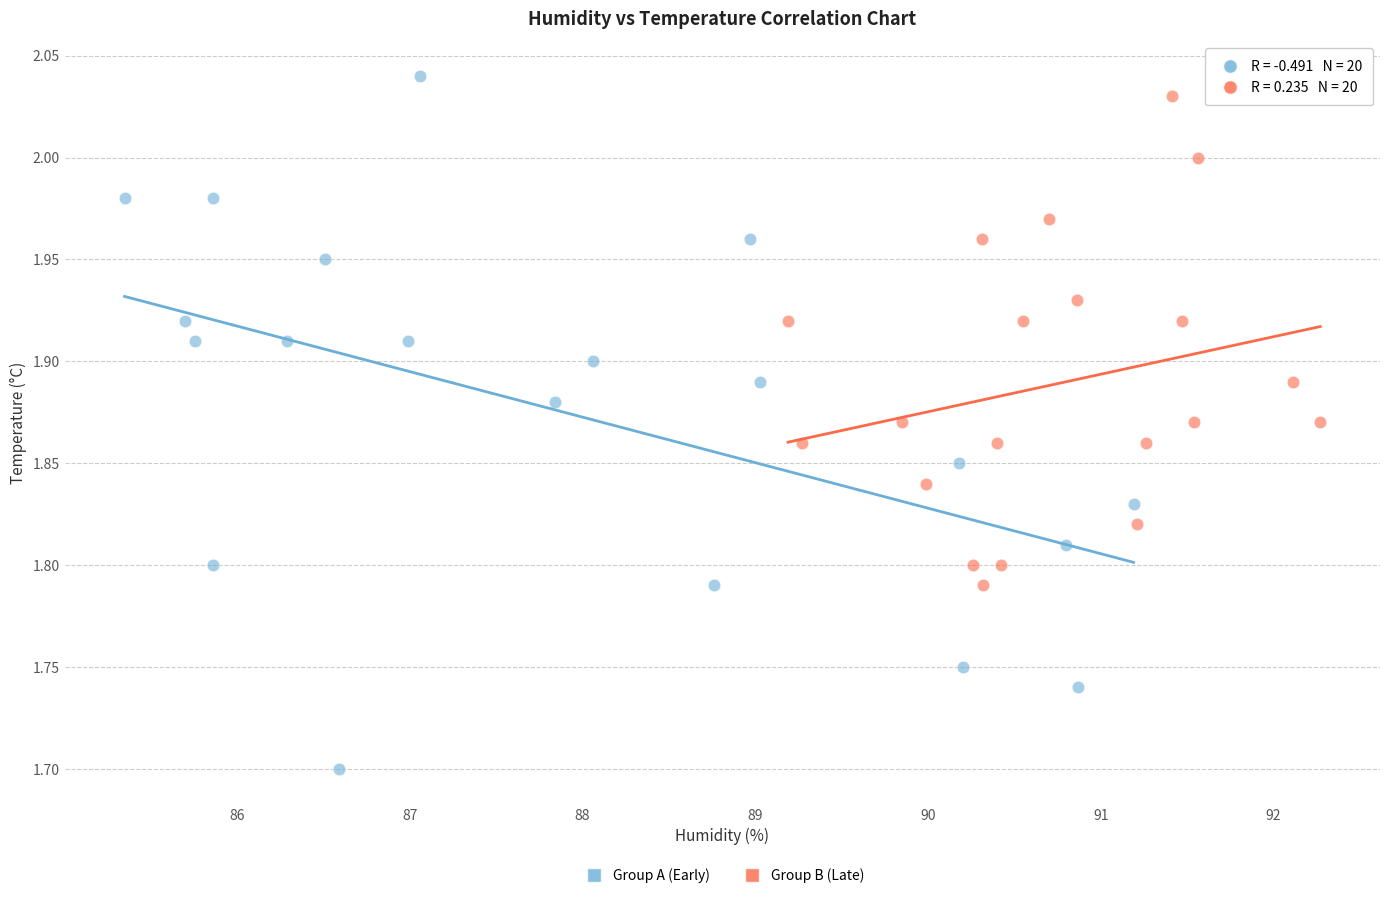

Which series has the widest spread of Y values?

Group A (Early)